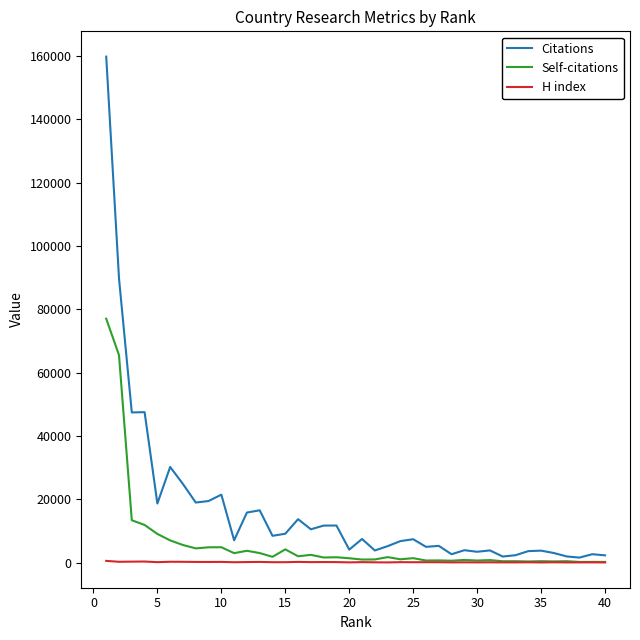

What is the average value of the Self-citations series?

6074